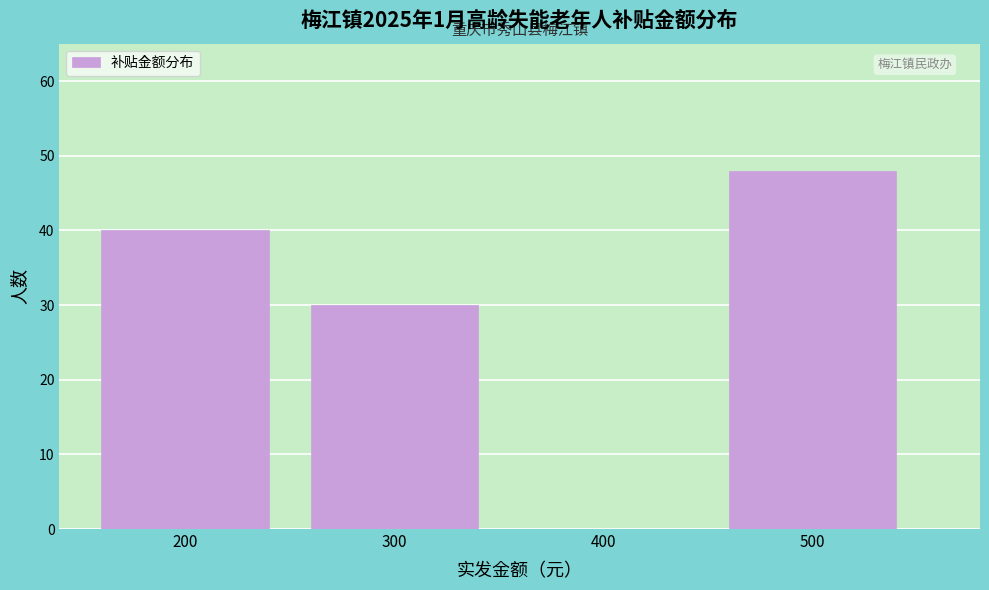

Reading right to left, transcribe all the data shown in this chart.

500=48	400=0	300=30	200=40